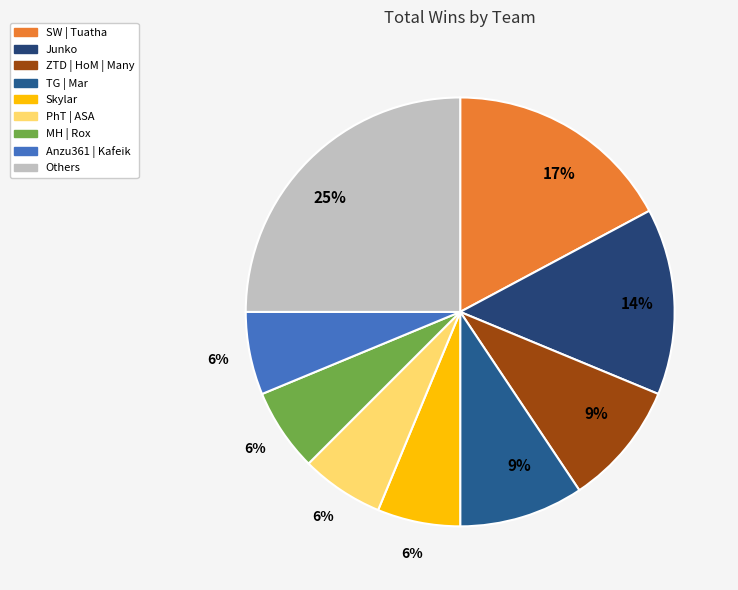

Count the number of slices in the pie.

9